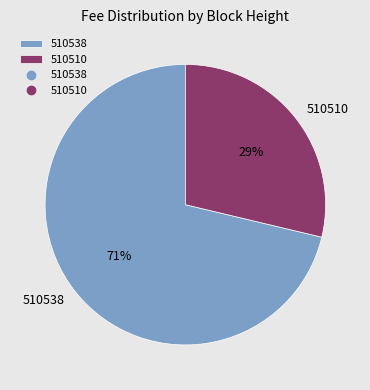

Do 510538 and 510510 together represent more than half of the pie?

Yes